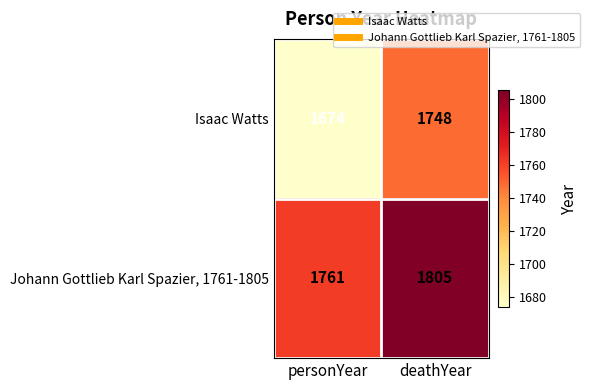

What is the sum of the Johann Gottlieb Karl Spazier, 1761-1805 values at deathYear and personYear?

3566